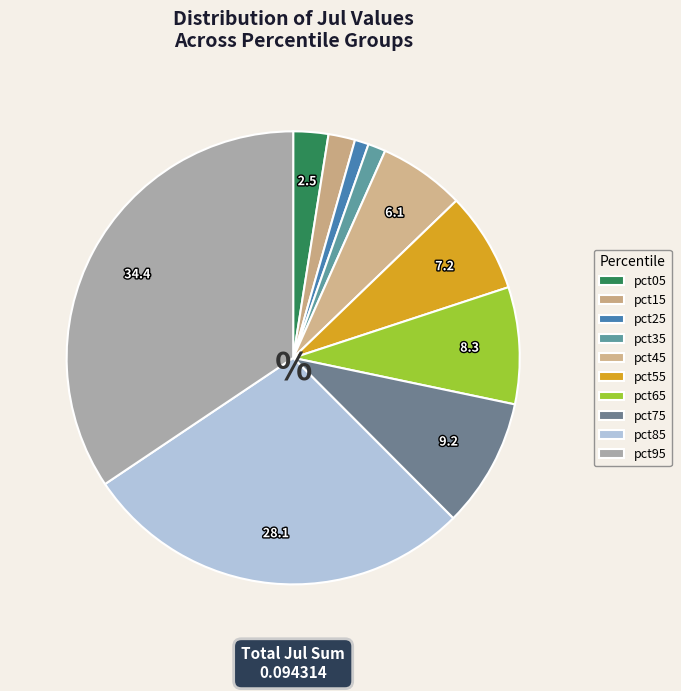

Count the number of slices in the pie.

10